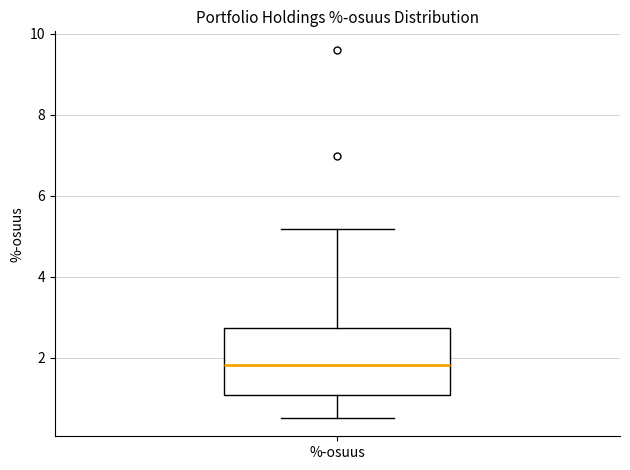

Read this box plot against the y-axis: the position of the median line, the range covered by the box, and the ends of both whiskers. The values are not printed on the chart, so give them approximately, as read against the axis.

median 1.8, box 1.0 to 2.8, whiskers 0.6 to 5.2